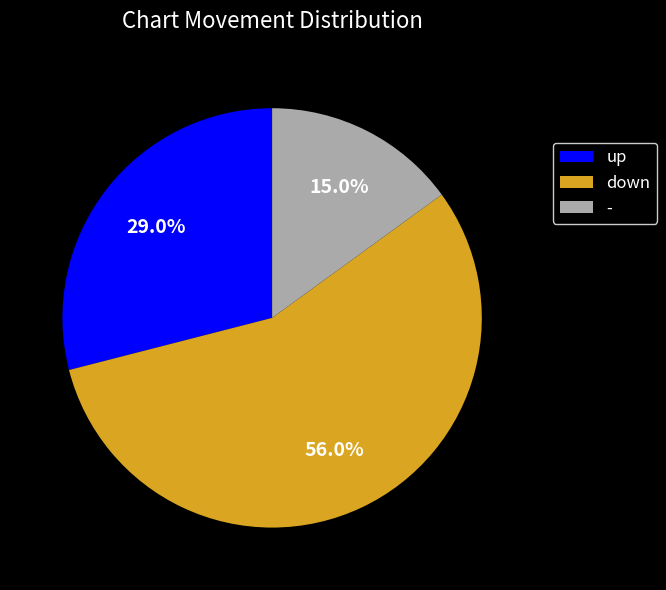

To the nearest percent, what percentage of the pie is up?

29%